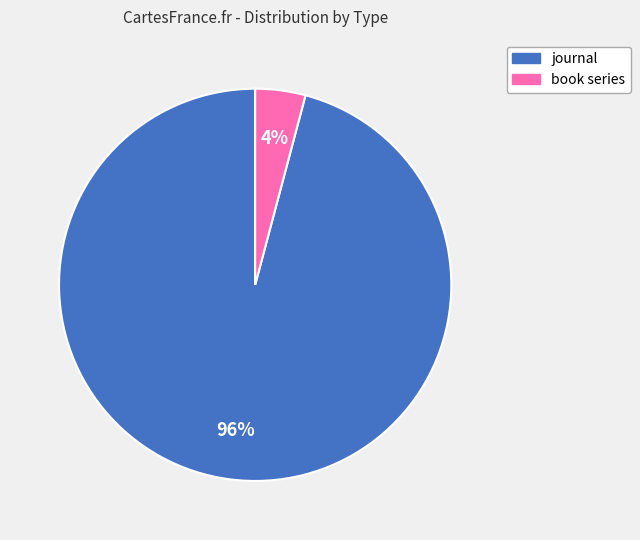

Which category accounts for the majority?

journal